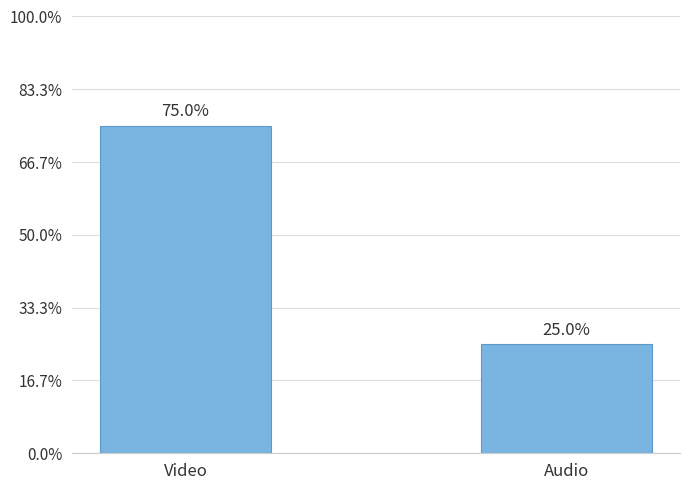

List the labels in order of value, smallest first.

Audio, Video